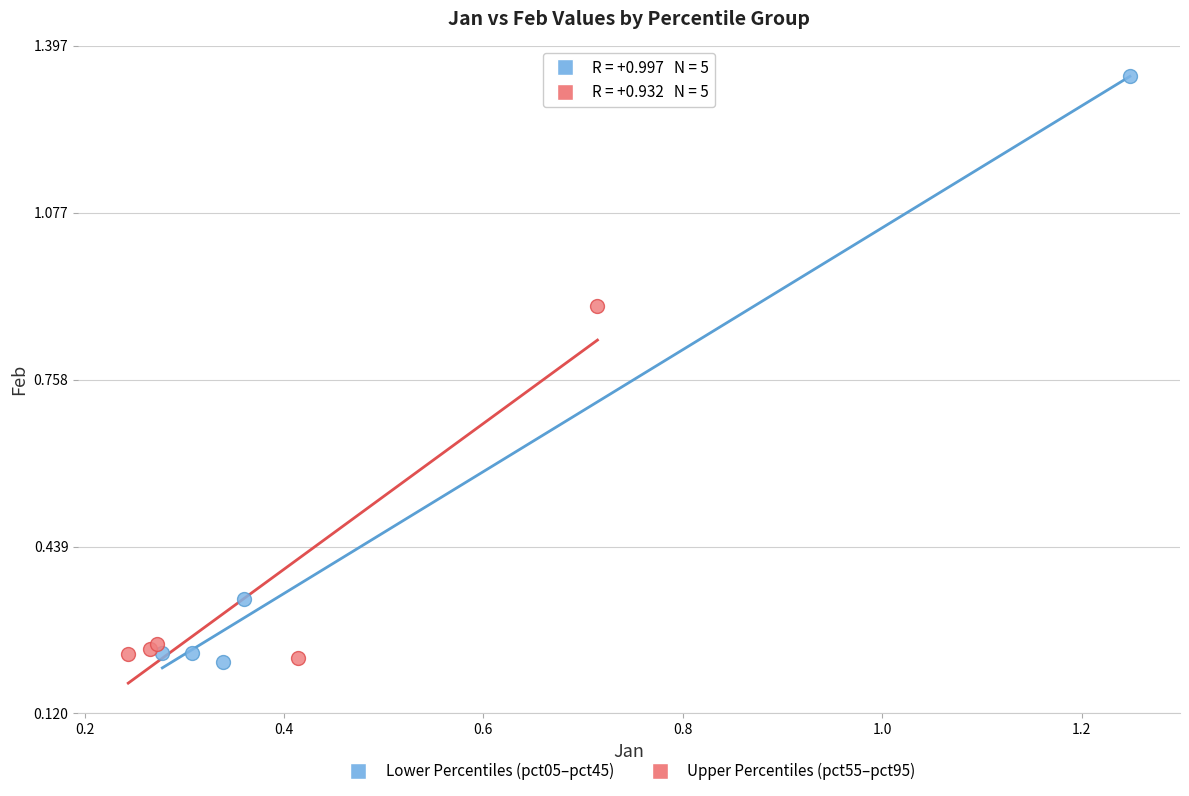

Which series contains the highest Y value?

Lower Percentiles (pct05–pct45)